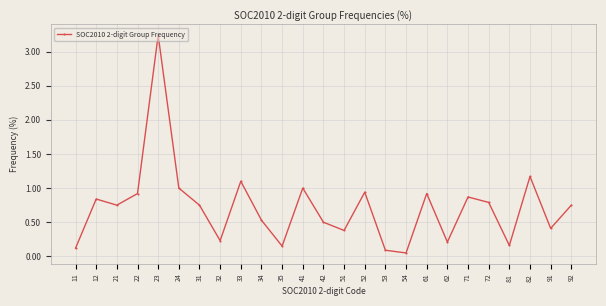

At which category does the chart reach its peak across all series?

23